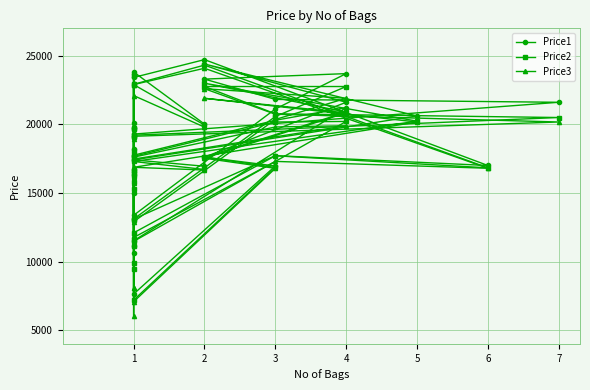

Rank the categories by Price2 value from highest to lowest.

2, 1, 2, 1, 1, 2, 4, 4, 3, 3, 7, 5, 4, 3, 2, 1, 1, 1, 1, 1, 3, 1, 2, 1, 1, 3, 6, 2, 1, 1, 1, 1, 1, 1, 1, 1, 1, 1, 1, 1